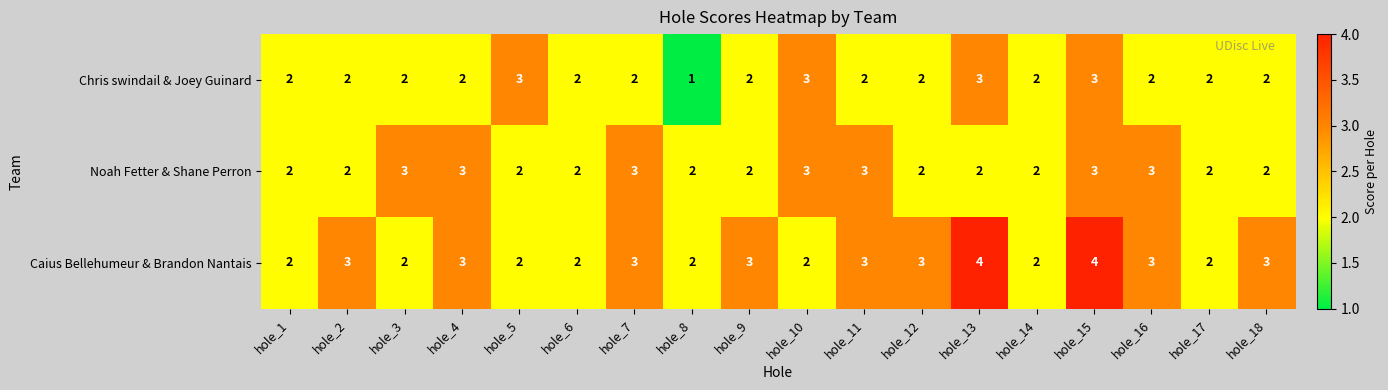

Count the Chris swindail & Joey Guinard values in the range 2 to 3.

17